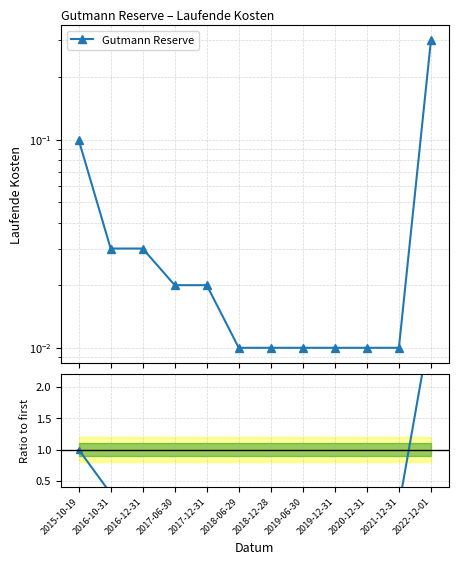

At which category is the sum across all series the highest?

2022-12-01